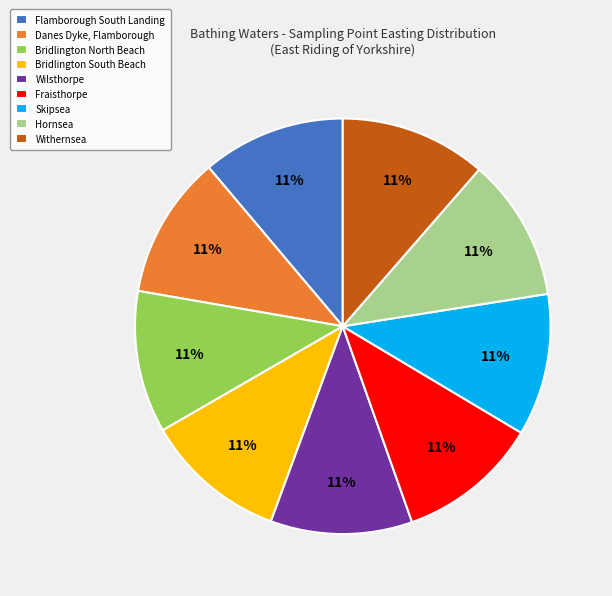

Does Wilsthorpe account for over 50% of the chart?

No